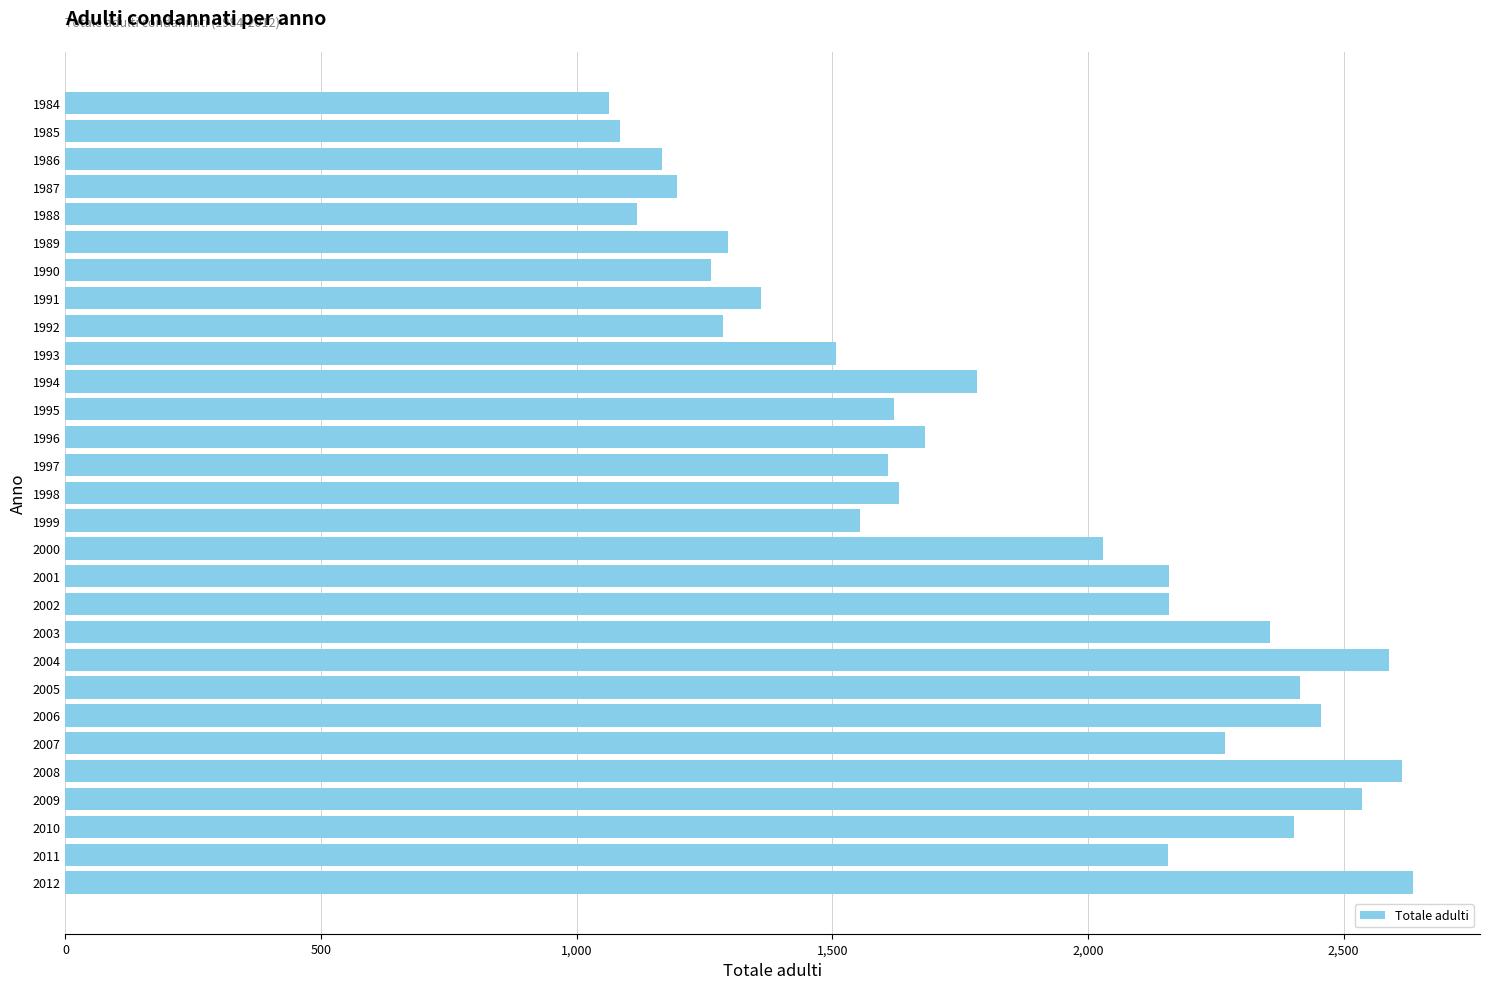

What is the sum of all values?

52995